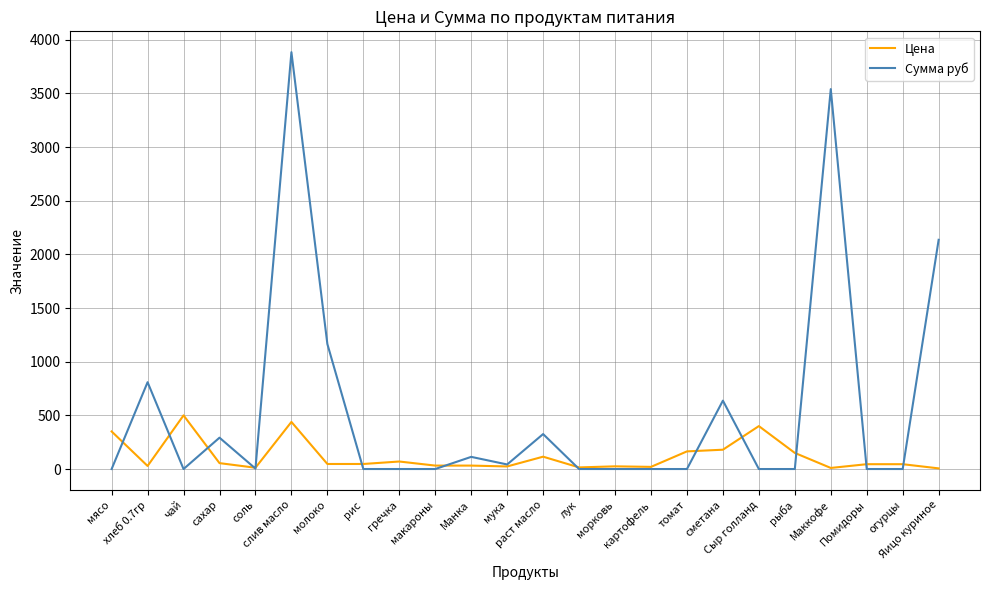

Where is Сумма руб nearest to the value 1942?

Яицо куриное